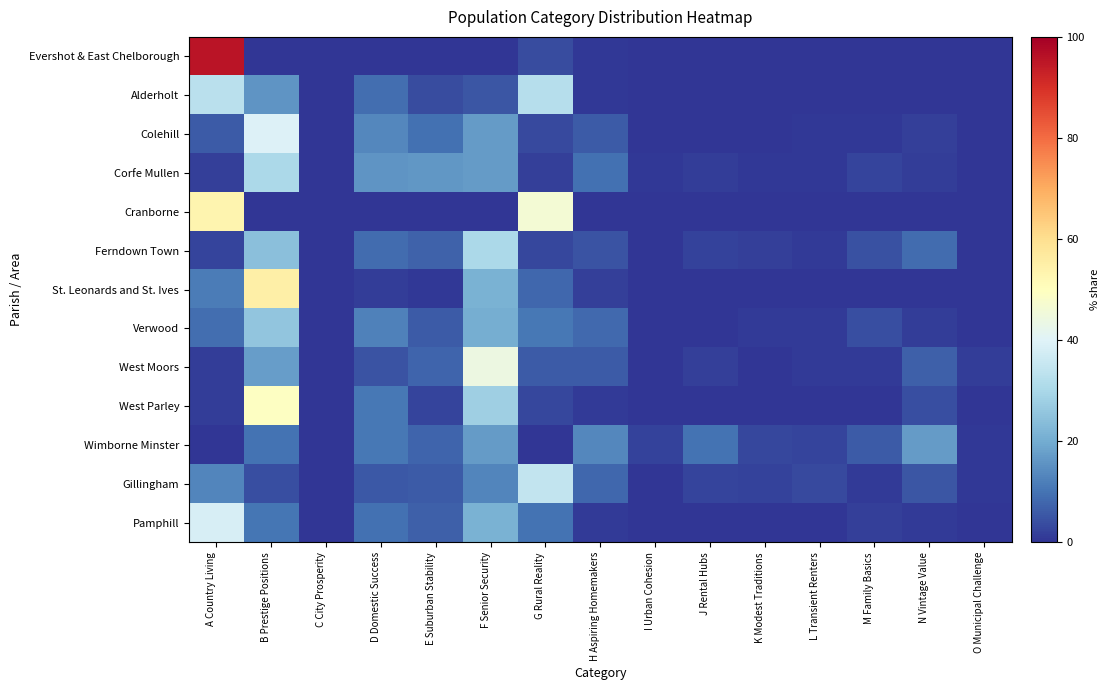

At which category is the sum across all series the highest?

B Prestige Positions